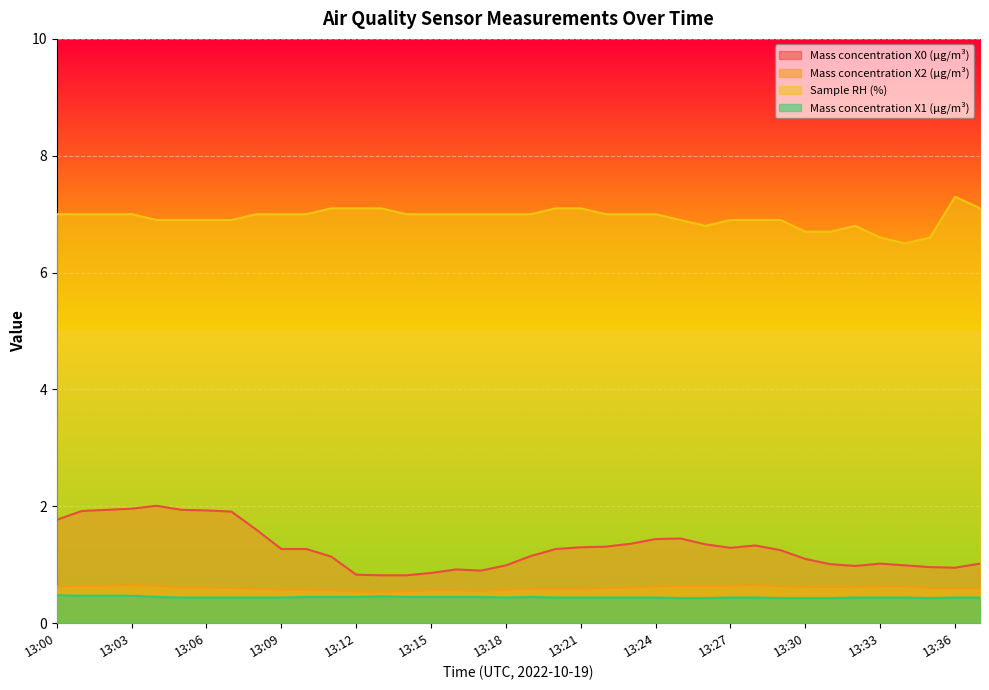

What is the sum of the Mass concentration X2 (μg/m³) values at 13:20 and 13:15?

1.1